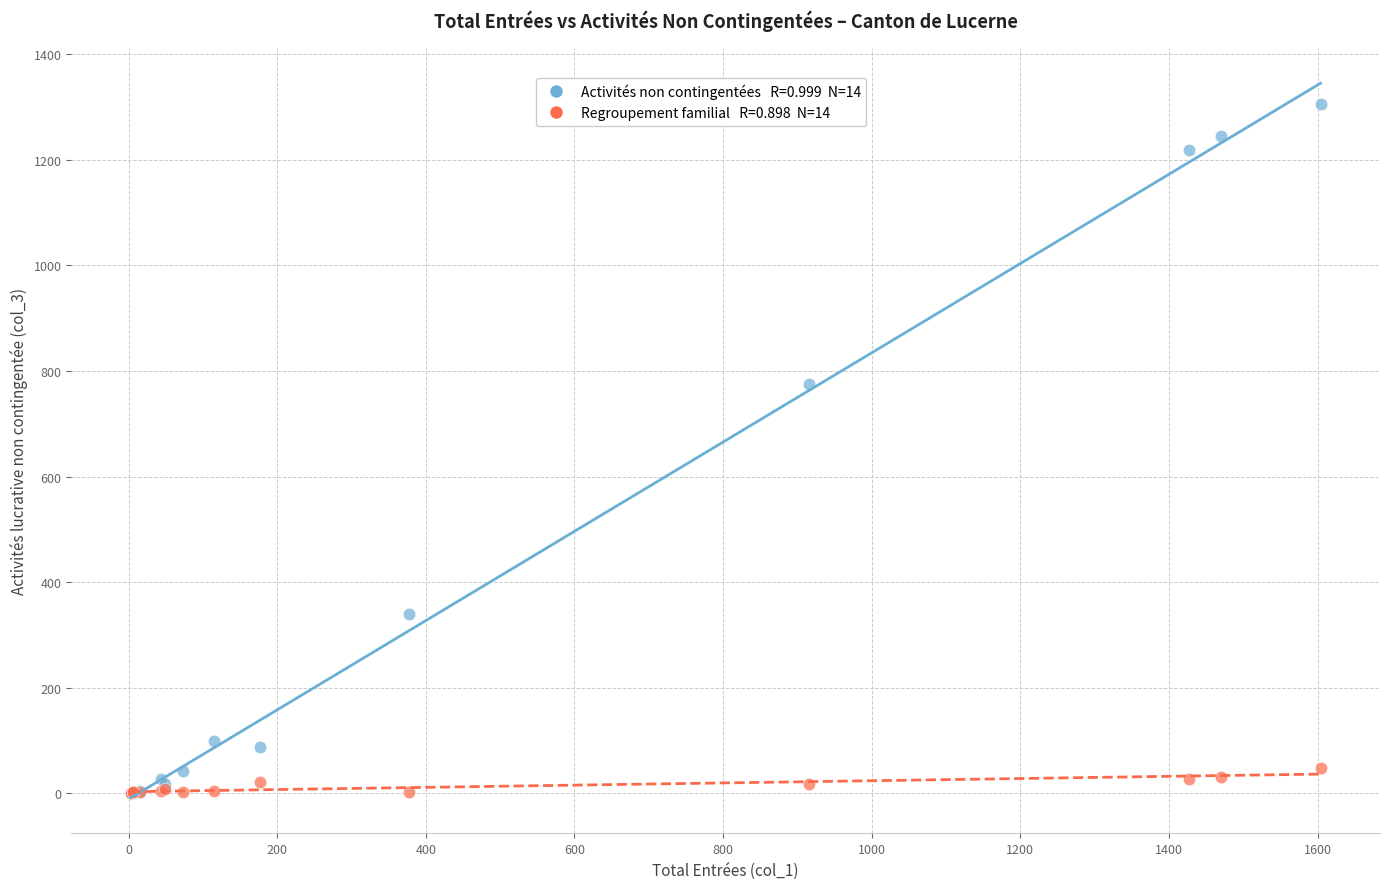

Across all series, what Y value is closest to 652?

775